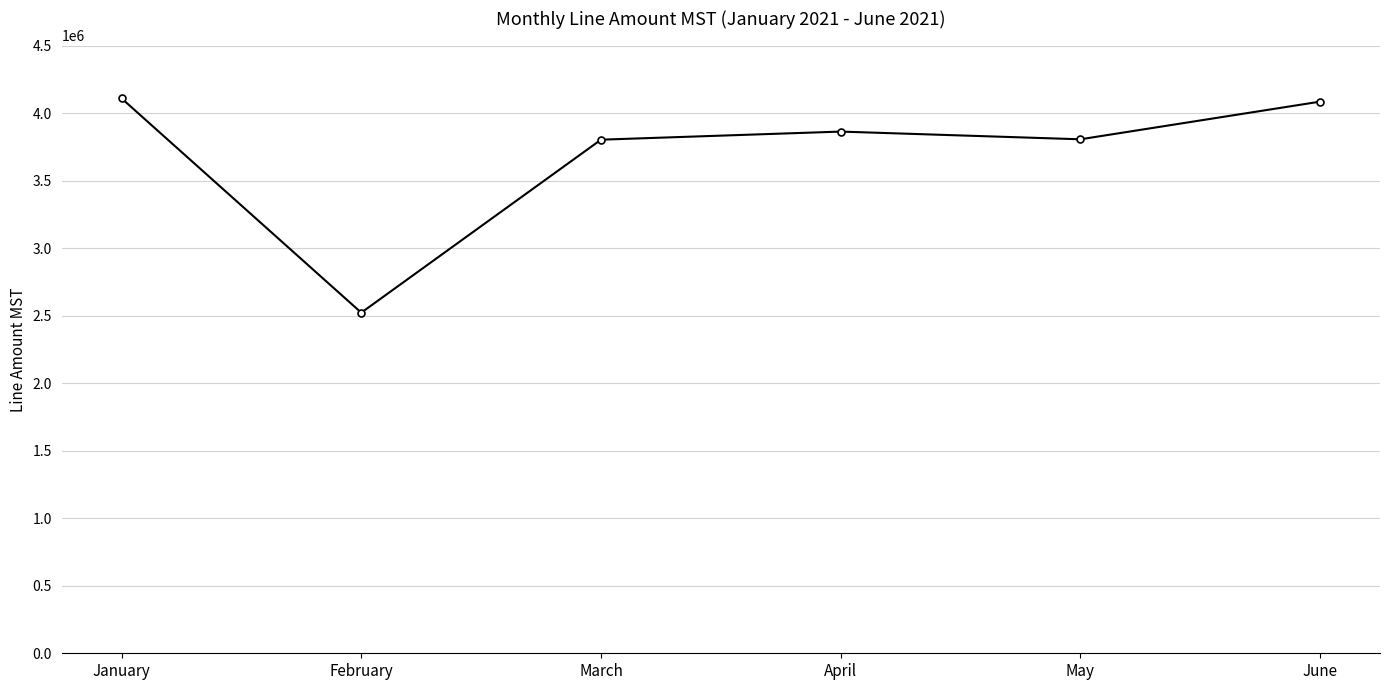

The value at March is 3802790.9. True or false?

True